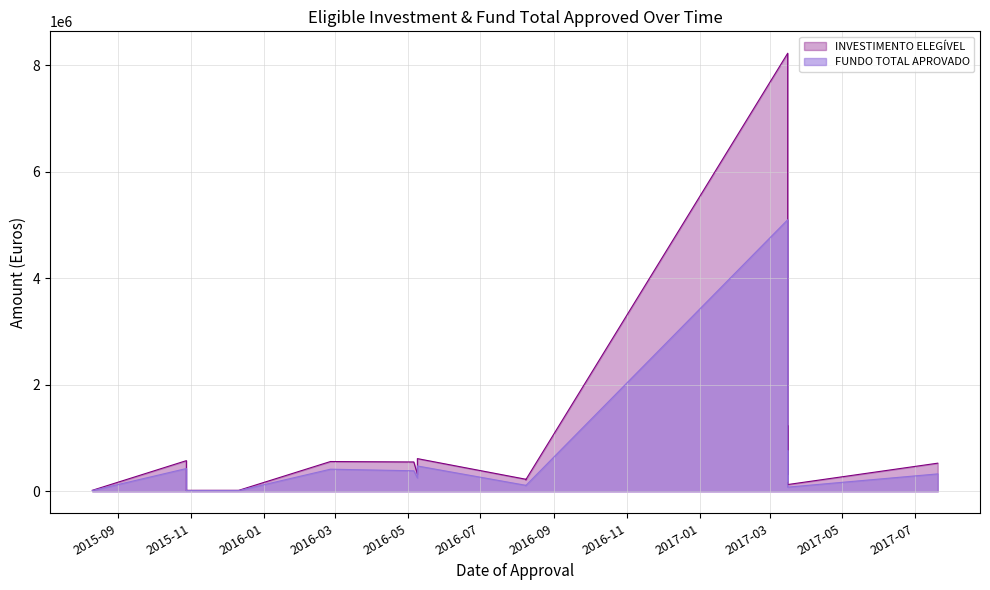

What is the approximate value of INVESTIMENTO ELEGÍVEL at 2015-11-12?

19999.7